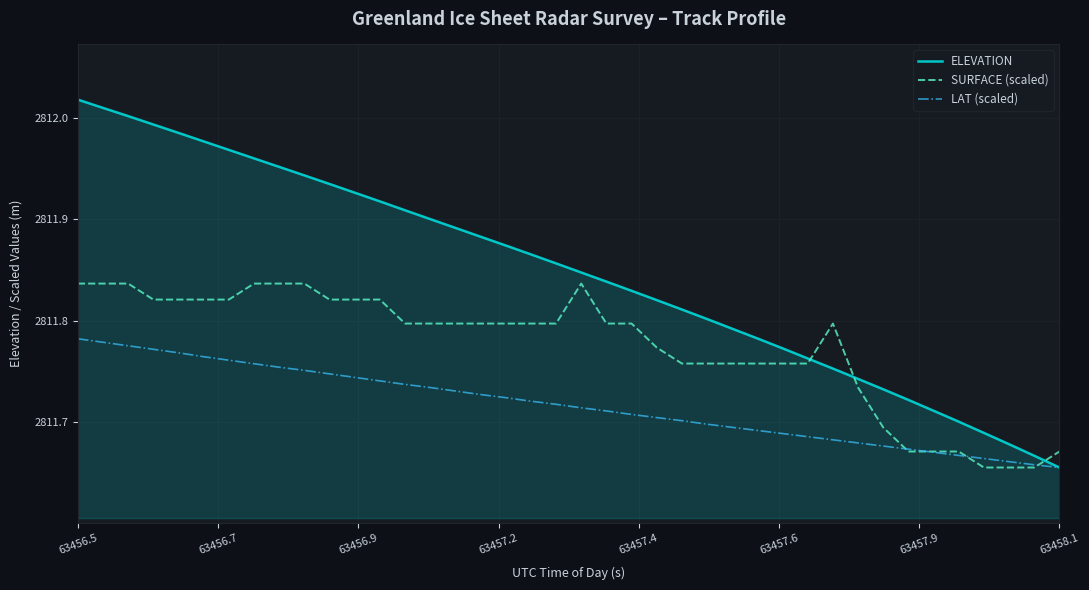

Count the SURFACE (scaled) values in the range 2811 to 2812.

40